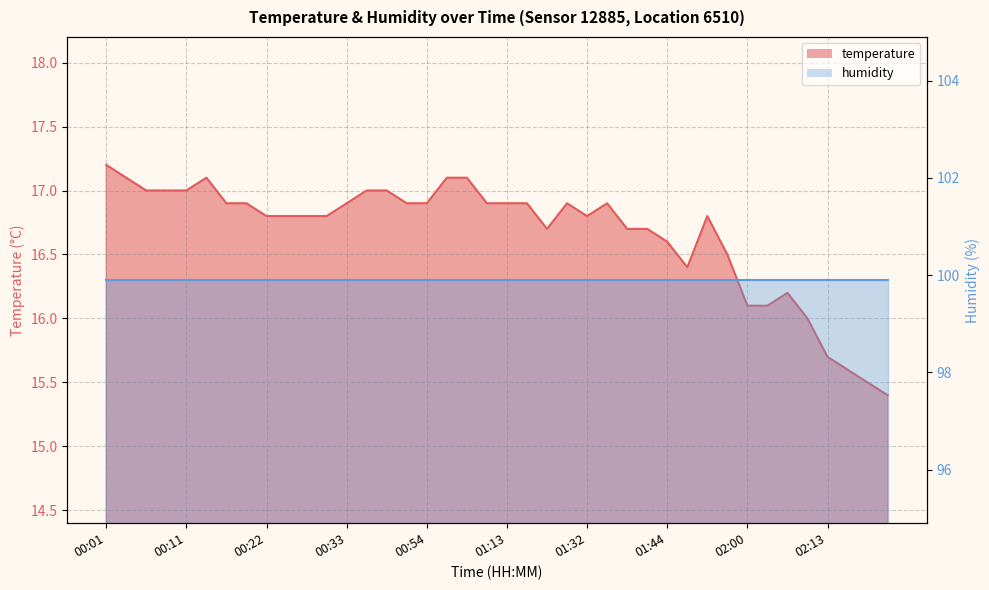

What is the ratio of the value at 00:27 to the value at 00:11?

1.0